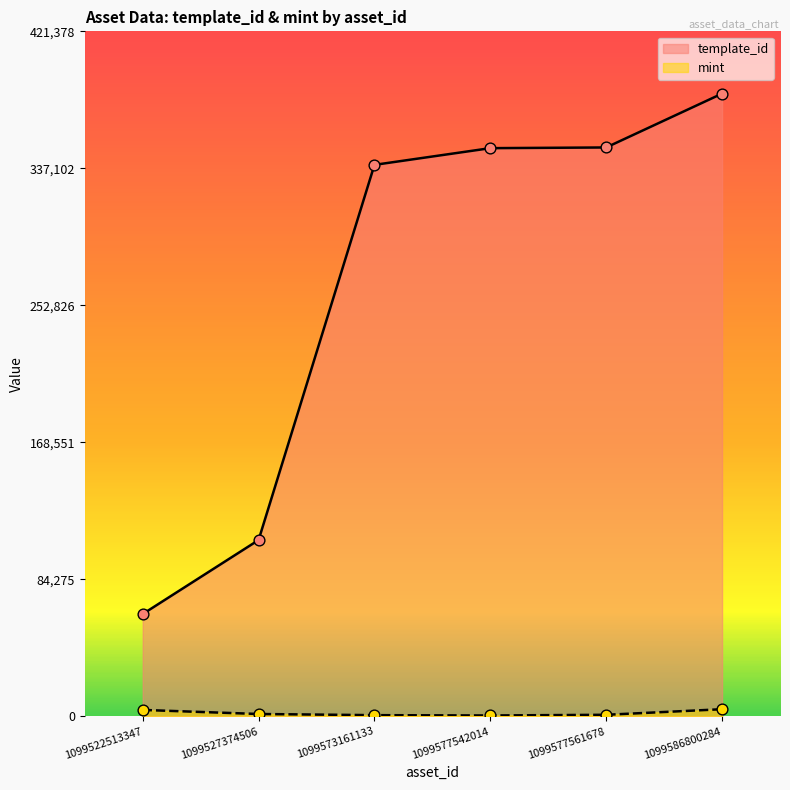

Is the value of template_id at 1099577561678 greater than the value of mint at 1099573161133?

Yes